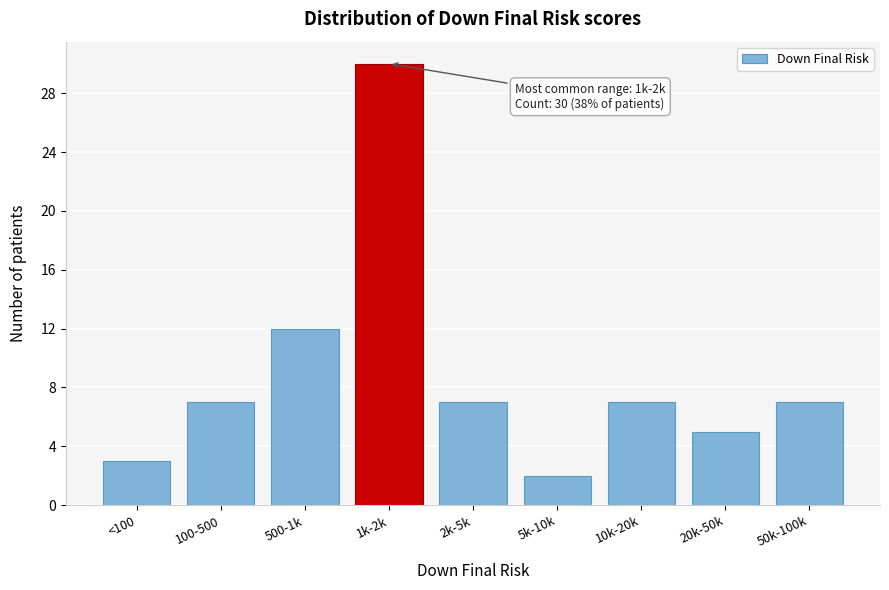

Reading left to right, extract all data points from this chart.

<100=3	100-500=7	500-1k=12	1k-2k=30	2k-5k=7	5k-10k=2	10k-20k=7	20k-50k=5	50k-100k=7